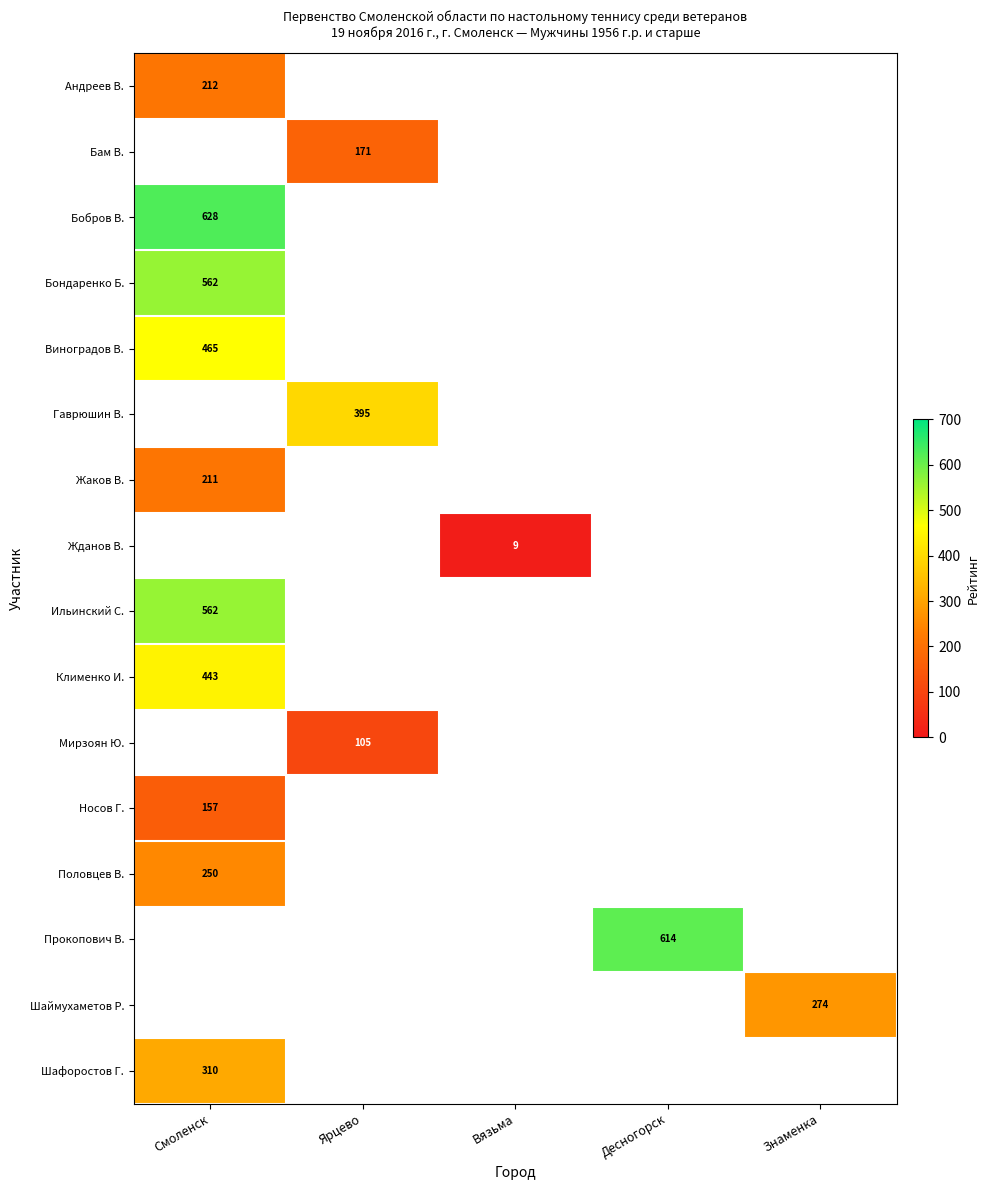

Count the number of data series in this chart.

16